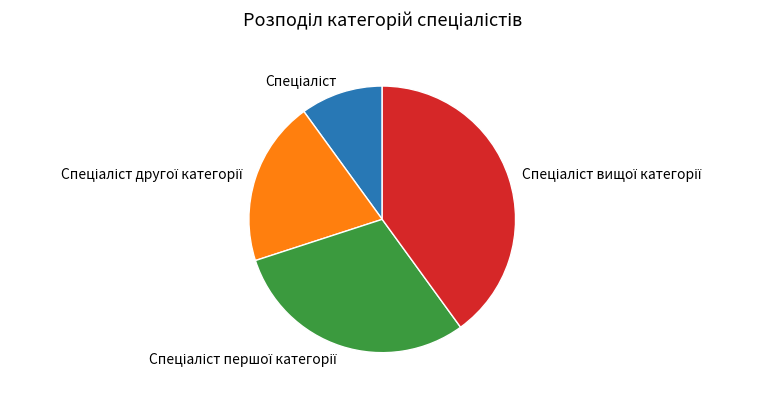

Does any single category account for the majority?

No